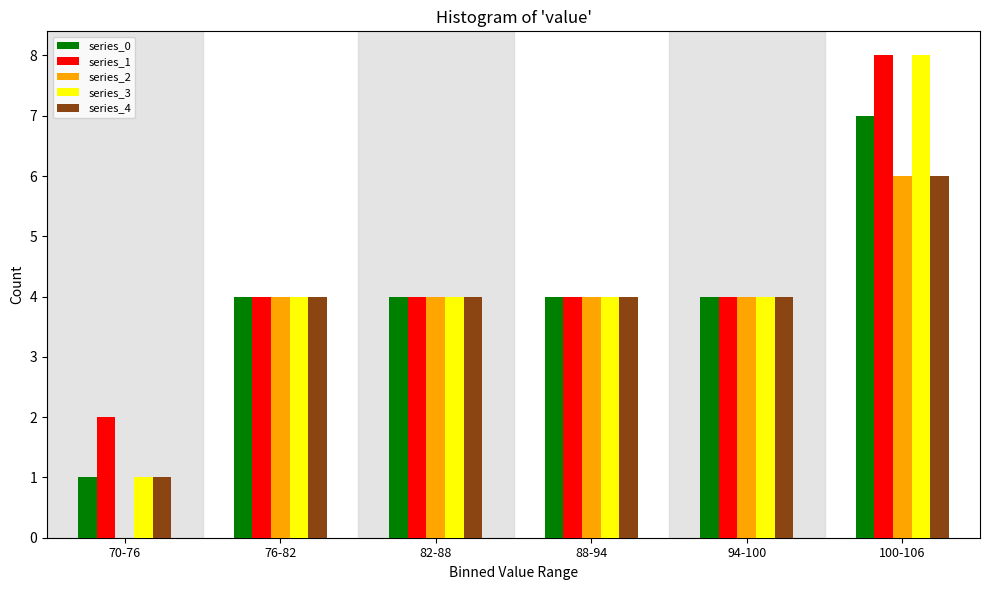

Reading right to left, transcribe all the data shown in this chart.

series_0: 100-106=7	94-100=4	88-94=4	82-88=4	76-82=4	70-76=1
series_1: 100-106=8	94-100=4	88-94=4	82-88=4	76-82=4	70-76=2
series_2: 100-106=6	94-100=4	88-94=4	82-88=4	76-82=4	70-76=0
series_3: 100-106=8	94-100=4	88-94=4	82-88=4	76-82=4	70-76=1
series_4: 100-106=6	94-100=4	88-94=4	82-88=4	76-82=4	70-76=1